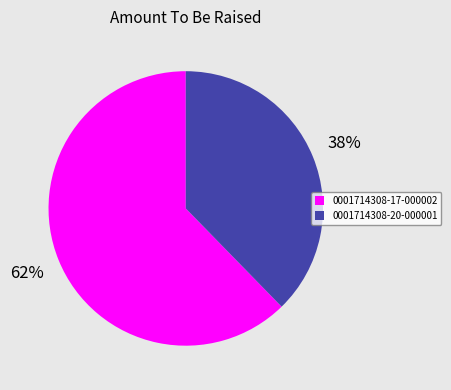

To the nearest percent, what is the average slice percentage?

50%